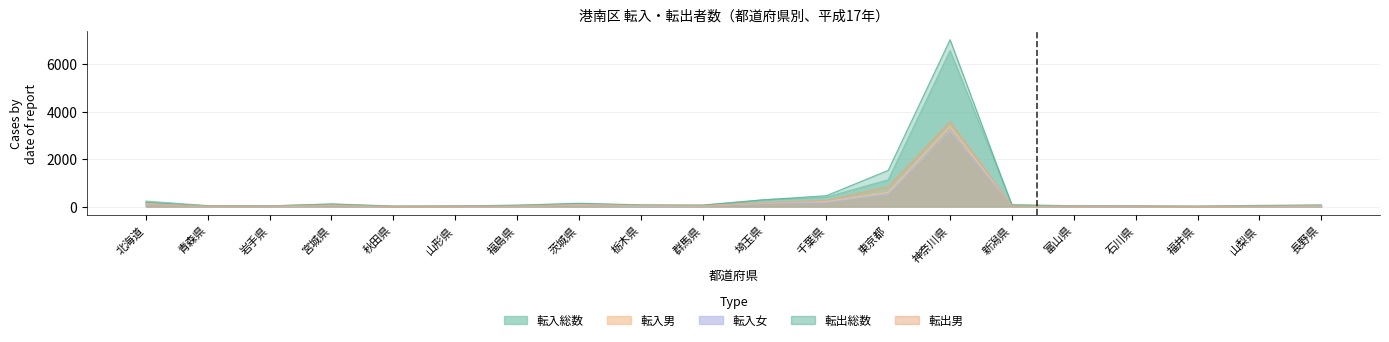

The value of 転入総数 at 長野県 is 98. True or false?

False